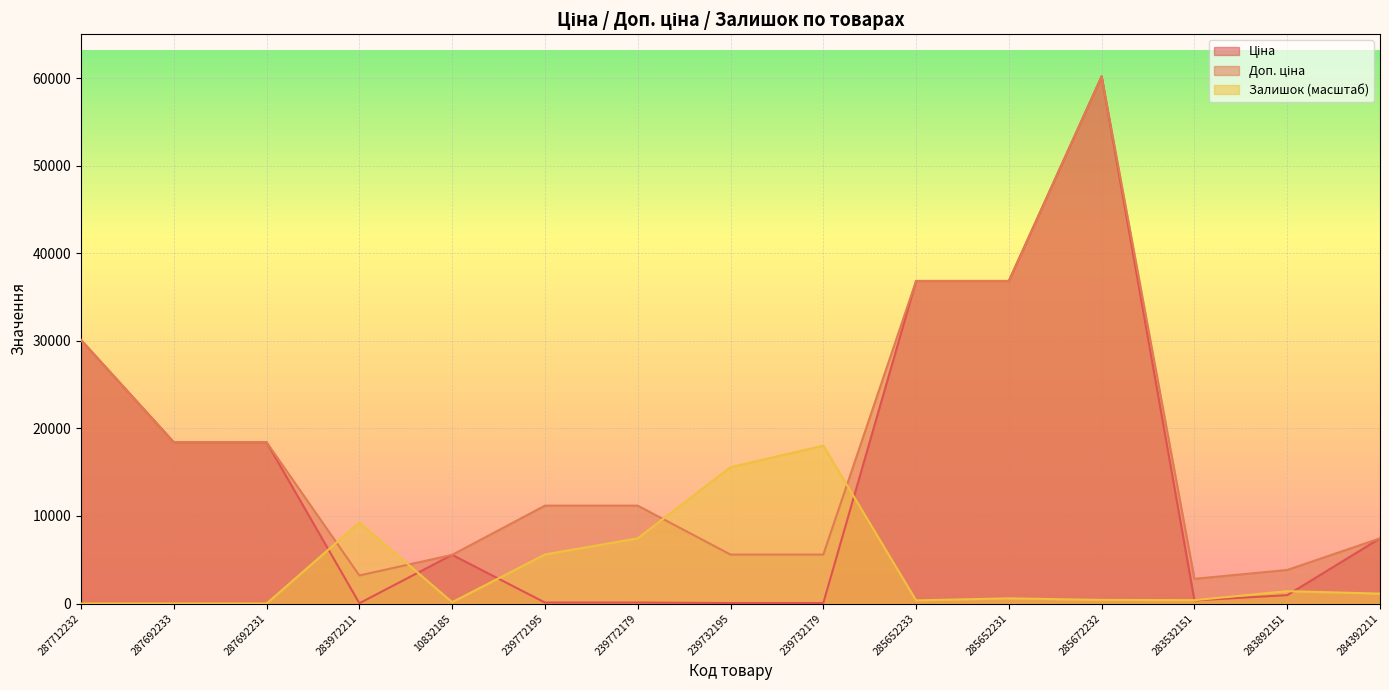

Reading left to right, extract all data points from this chart.

Ціна: 287712232=30102.8	287692233=18420.9	287692231=18420.9	283972211=32.0	10832185=5560.3	239772195=111.8	239772179=111.8	239732195=55.9	239732179=55.9	285652233=36841.8	285652231=36841.8	285672232=60205.6	283532151=352.6	283892151=958.4	284392211=7444.6
Доп. ціна: 287712232=30102.8	287692233=18420.9	287692231=18420.9	283972211=3205.0	10832185=5560.3	239772195=11182.0	239772179=11182.0	239732195=5591.0	239732179=5591.0	285652233=36841.8	285652231=36841.8	285672232=60205.6	283532151=2821.2	283892151=3833.8	284392211=7444.6
Залишок: 287712232=0.0	287692233=0.0	287692231=0.0	283972211=9249.2	10832185=154.2	239772195=5600.9	239772179=7450.8	239732195=15569.5	239732179=18036.0	285652233=359.7	285652231=590.9	285672232=411.1	283532151=385.4	283892151=1413.1	284392211=1130.5